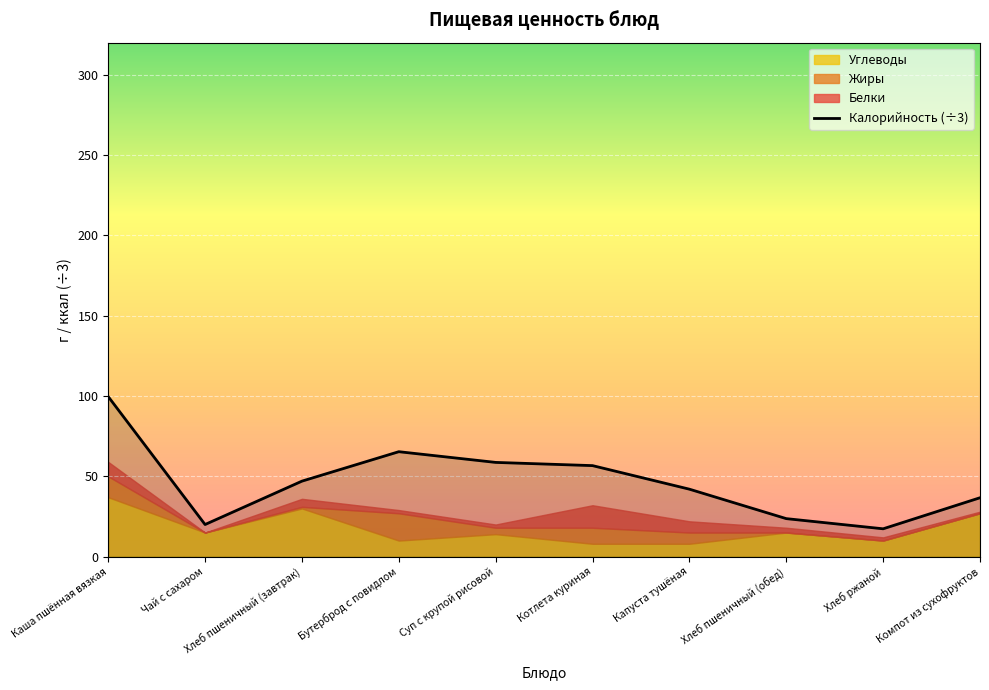

What is the minimum value for Калорийность (÷3)?

17.3